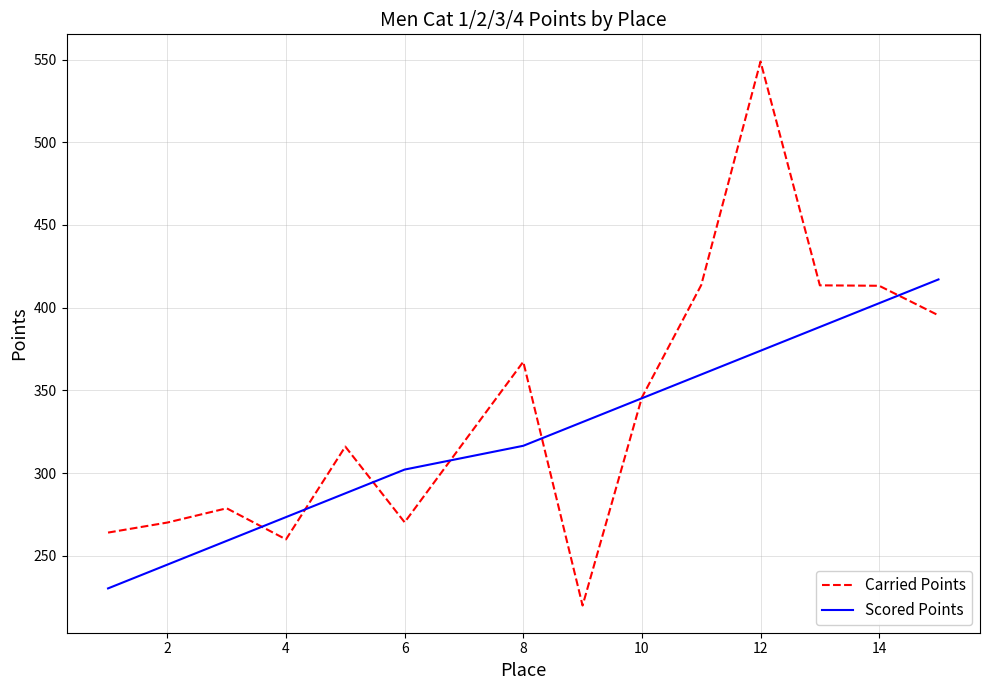

What is the lowest value of the Scored Points series?

230.4